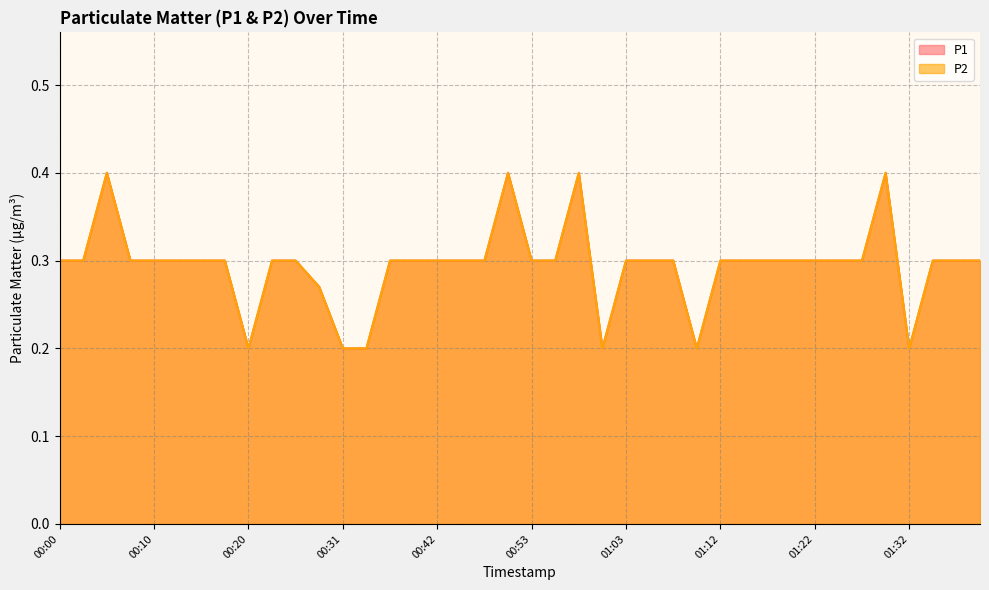

What are all the series names shown in the legend?

P1, P2